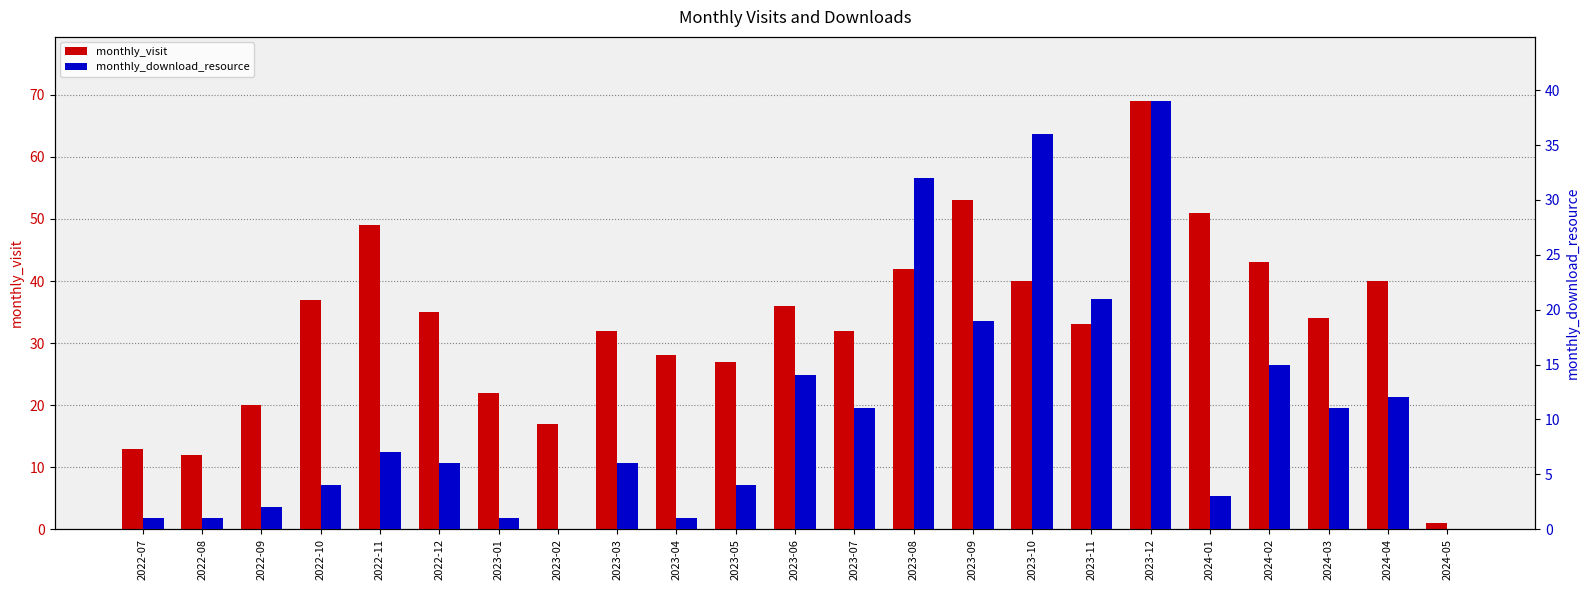

Which series has the largest total across all categories?

monthly_visit